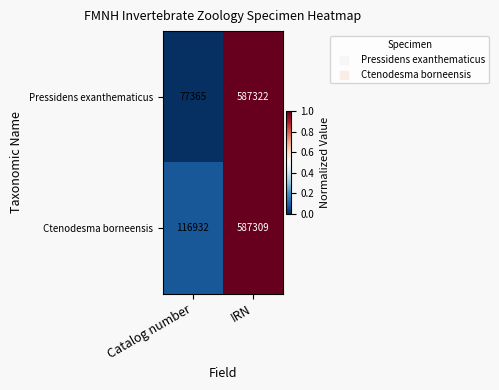

Between Catalog number and IRN, which series saw the biggest shift?

Pressidens exanthematicus